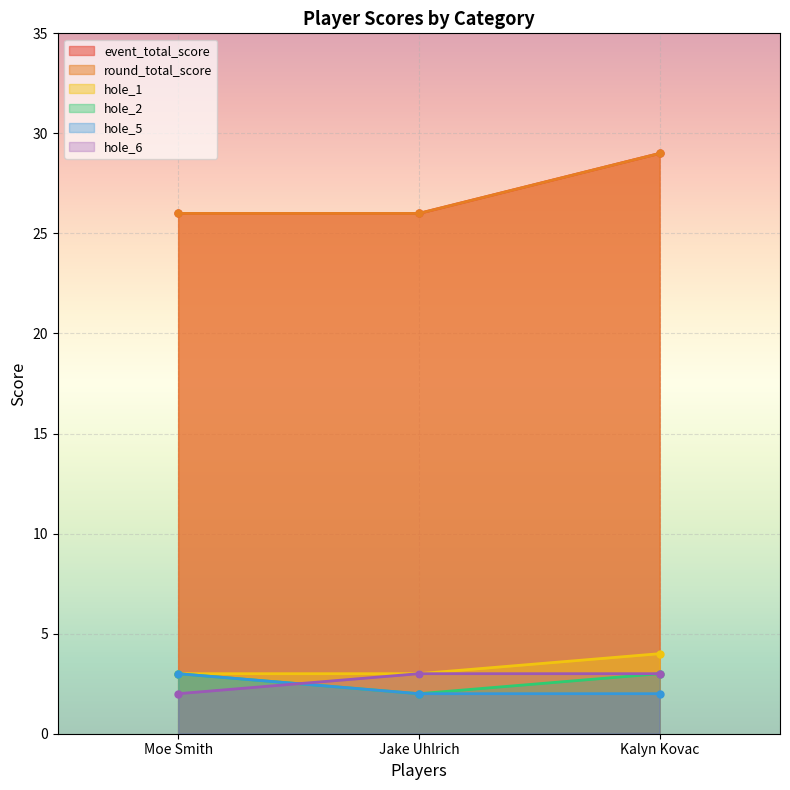

What is the total value across all series at Kalyn Kovac?

70